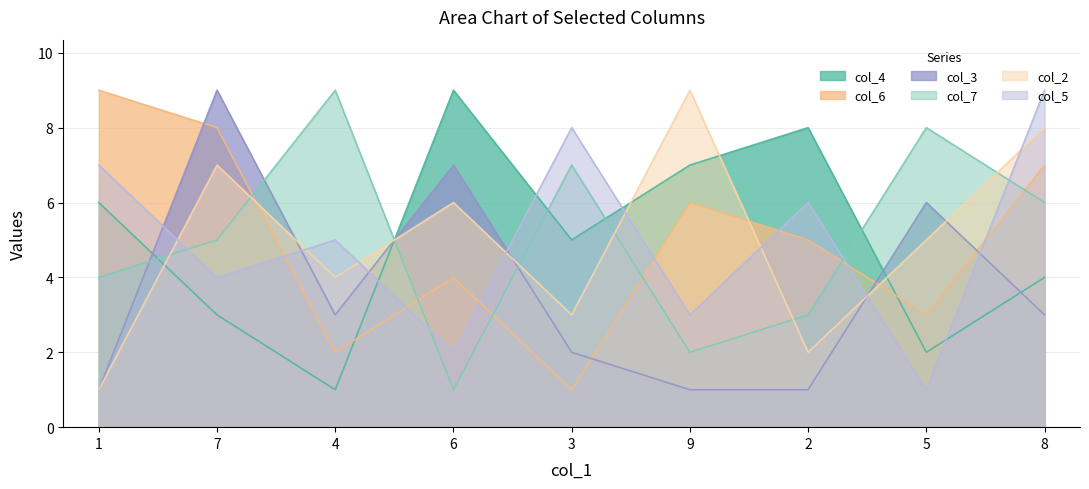

After their last crossing, which series has the higher values: col_3 or col_7?

col_7